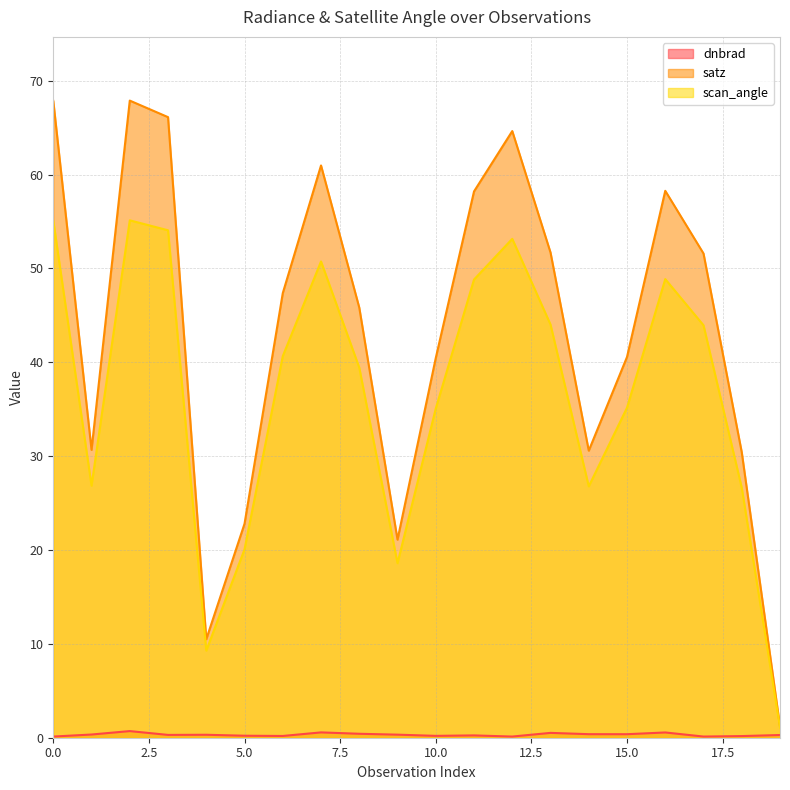

Reading left to right, list all the values displayed in this chart.

dnbrad: 0.1	0.3	0.7	0.3	0.3	0.2	0.2	0.6	0.4	0.3	0.2	0.2	0.1	0.5	0.4	0.4	0.6	0.1	0.2	0.3
satz: 67.9	30.7	67.9	66.1	10.5	22.8	47.4	61.0	45.8	21.1	40.5	58.2	64.6	51.7	30.6	40.6	58.3	51.6	30.4	1.2
scan_angle: 55.1	26.9	55.1	54.1	9.3	20.1	40.7	50.8	39.4	18.6	35.1	48.8	53.2	44.0	26.8	35.2	48.9	43.9	26.6	1.1